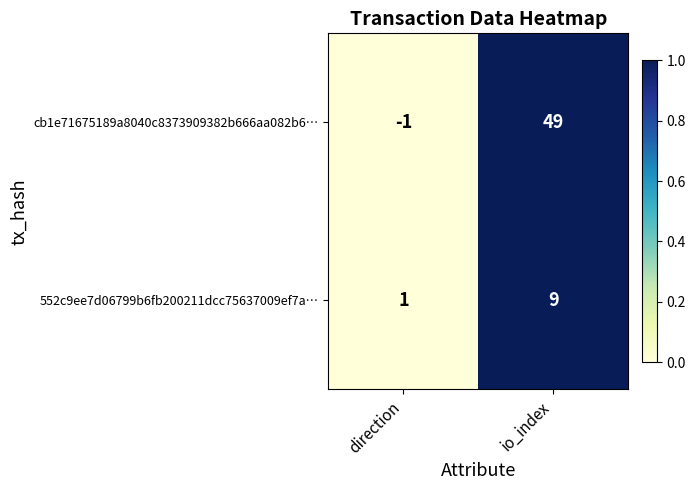

List the series in order of their peak value, highest first.

cb1e71675189a8040c8373909382b666aa082b6…, 552c9ee7d06799b6fb200211dcc75637009ef7a…